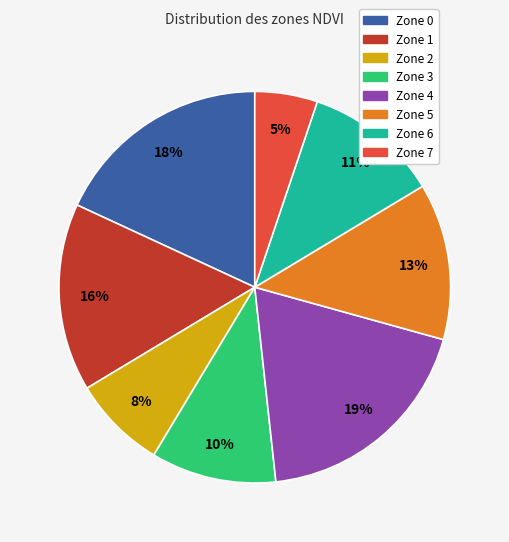

Do Zone 1 and Zone 2 together represent more than half of the pie?

No